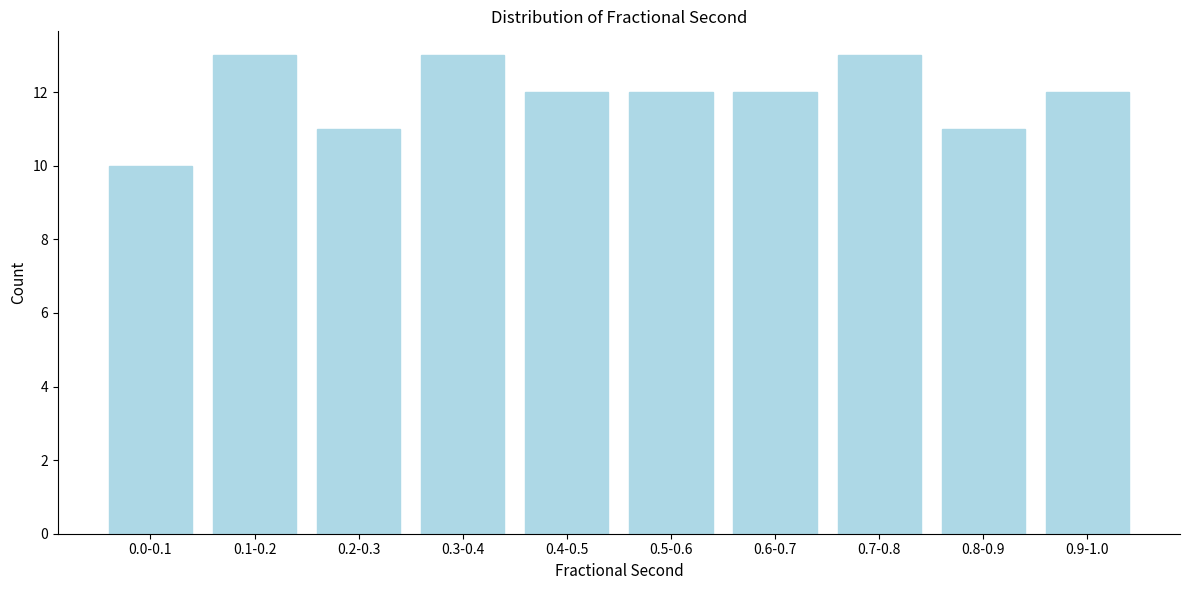

Reading left to right, extract all data points from this chart.

10	13	11	13	12	12	12	13	11	12